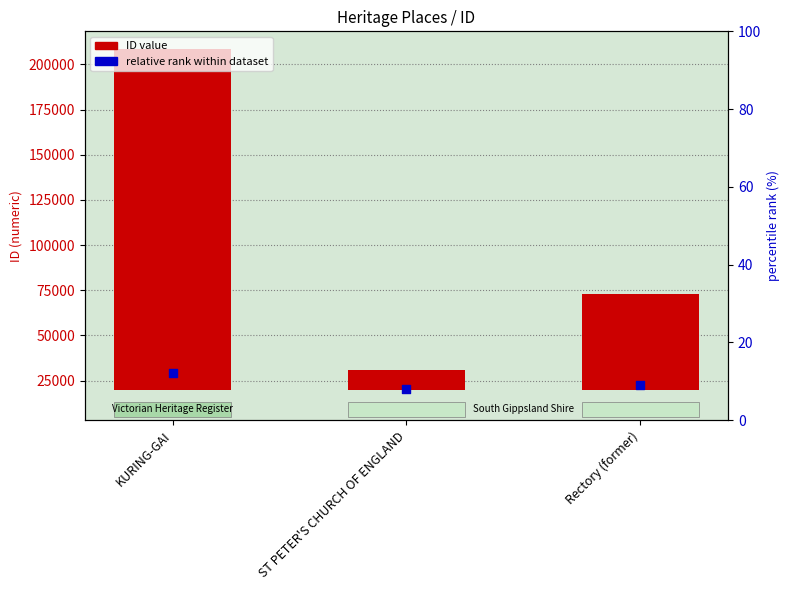

At how many categories does at least one series exceed 53872?

1